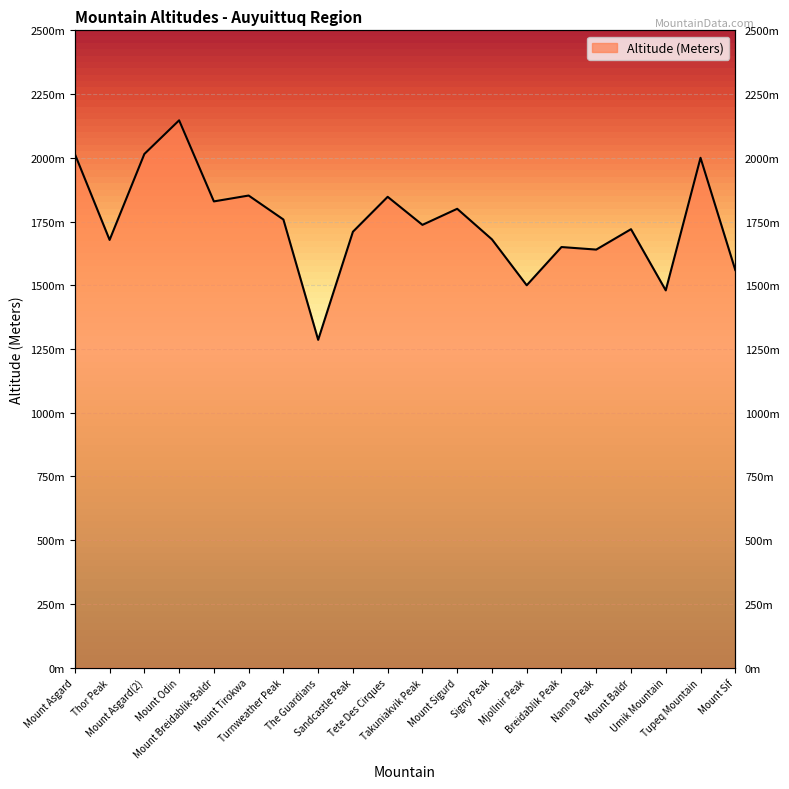

Reading left to right, list all the values displayed in this chart.

Mount Asgard=2015	Thor Peak=1678	Mount Asgard(2)=2015	Mount Odin=2147	Mount Breidablik-Baldr=1829	Mount Tirokwa=1852	Turnweather Peak=1758	The Guardians=1286	Sandcastle Peak=1710	Tete Des Cirques=1847	Takuniakvik Peak=1737	Mount Sigurd=1800	Signy Peak=1680	Mjollnir Peak=1500	Breidablik Peak=1650	Nanna Peak=1640	Mount Baldr=1720	Umik Mountain=1480	Tupeq Mountain=2000	Mount Sif=1560